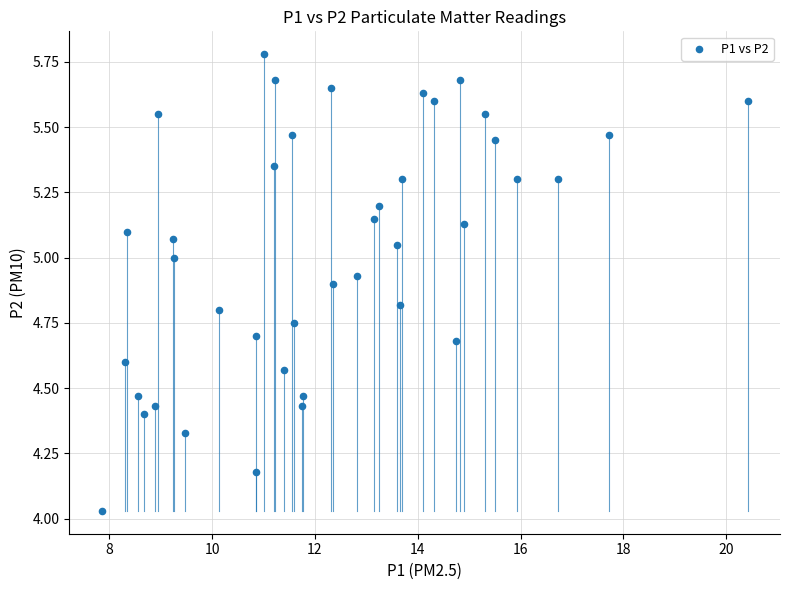

What is the range of X values (max minus min)?

12.6